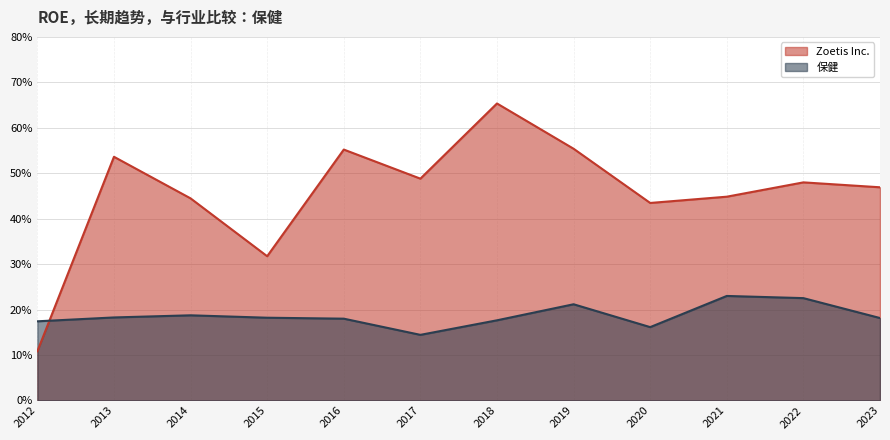

What are all the series names shown in the legend?

Zoetis Inc., 保健